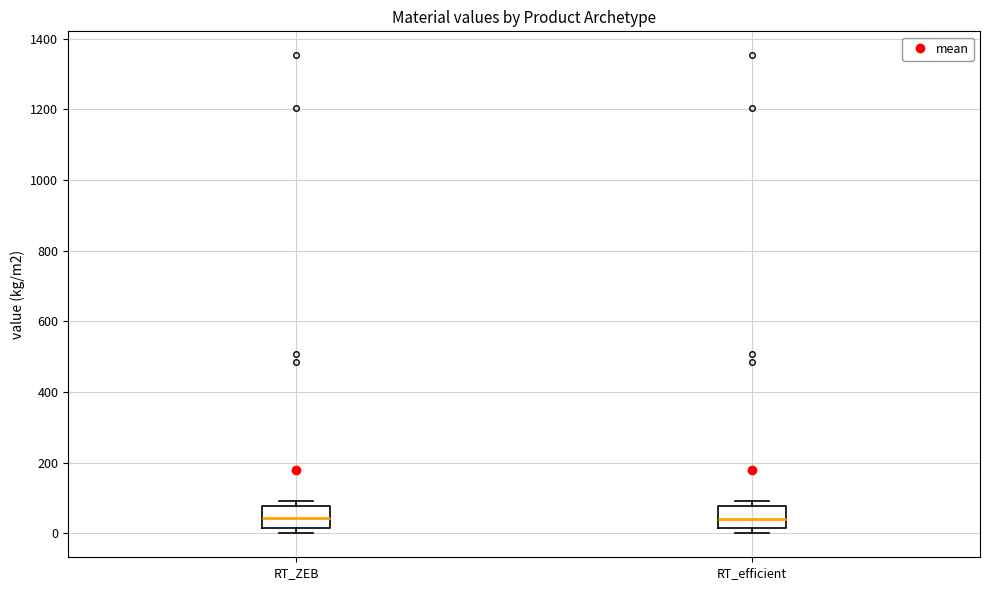

Where is the lower edge of the box for RT_ZEB on the y-axis? The values are not printed on the chart, so give them approximately, as read against the axis.

20